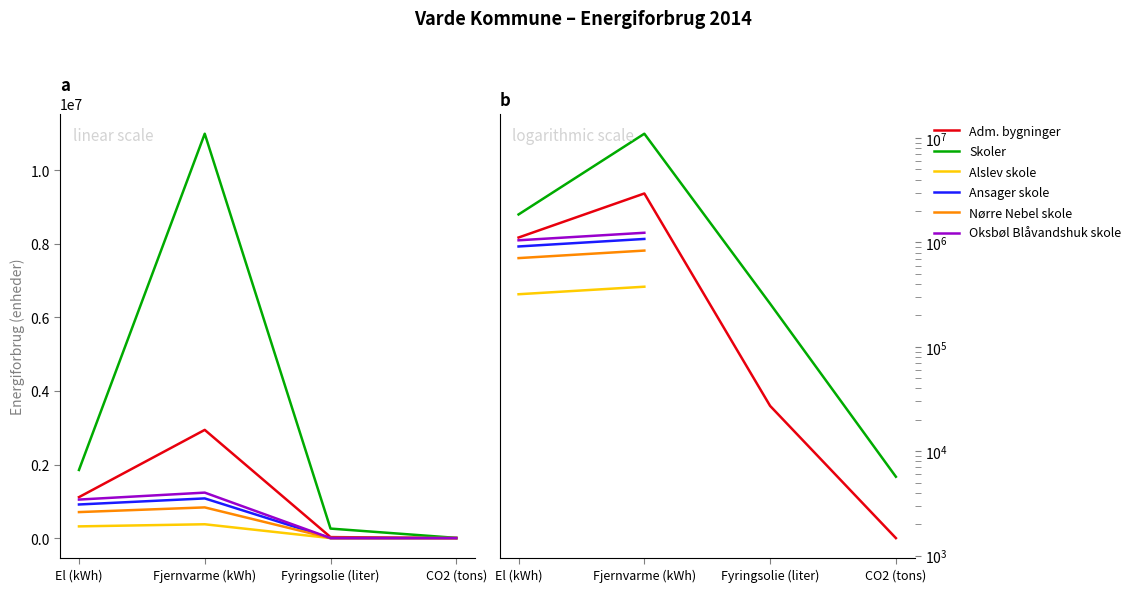

True or false: Skoler and Ansager skole intersect in this chart.

False